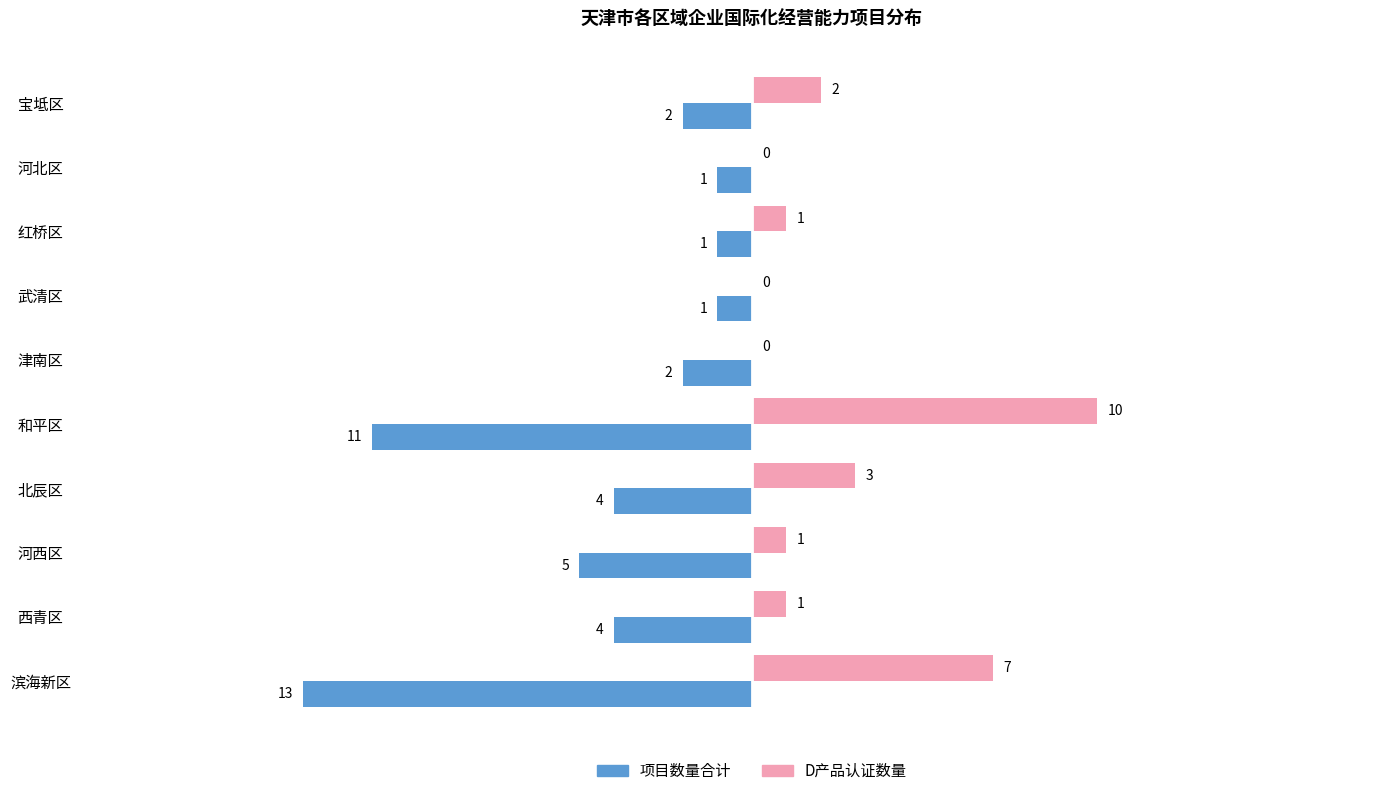

Is the value of D产品认证数量 at 津南区 greater than the value of 项目数量合计 at 北辰区?

Yes